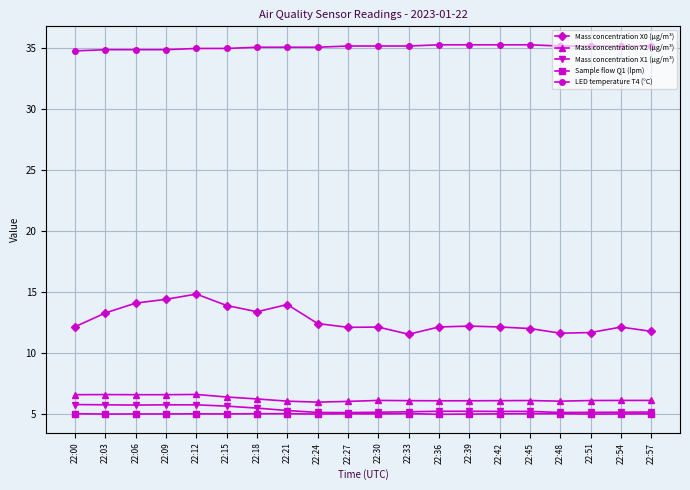

Which series has the widest spread of values?

Mass concentration X0 (μg/m³)